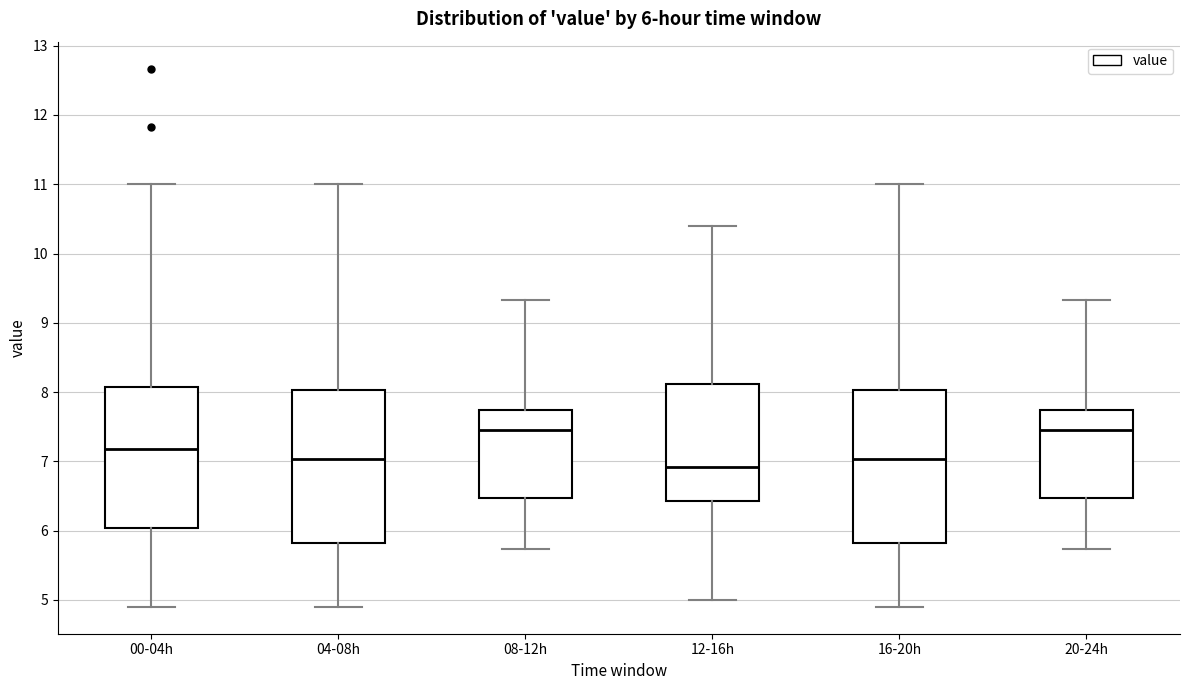

Which box's median line is the lowest?

12-16h